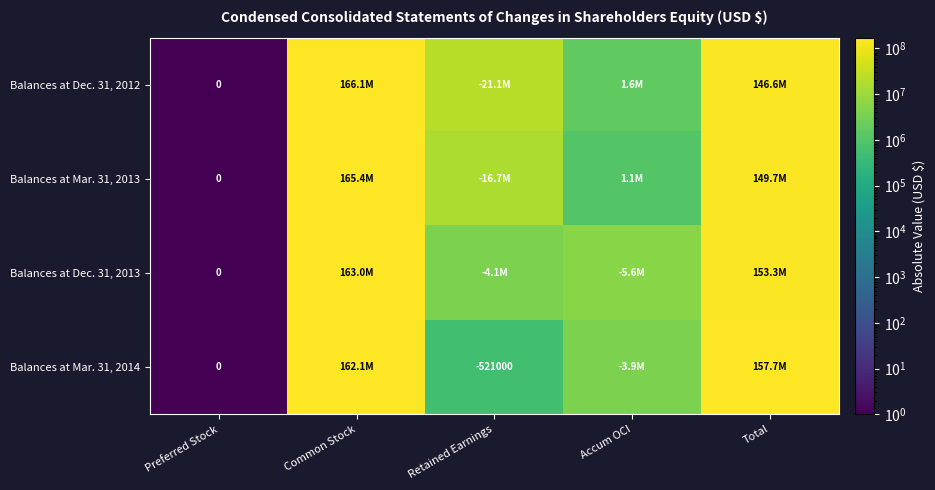

Between Total and Retained Earnings, which is larger?

Total